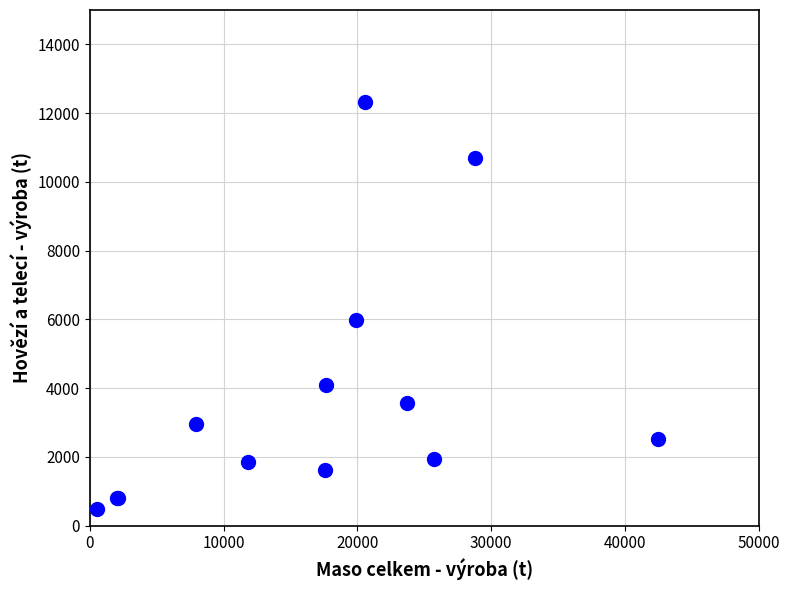

What Y value in the scatter plot is closest to 6412?

5986